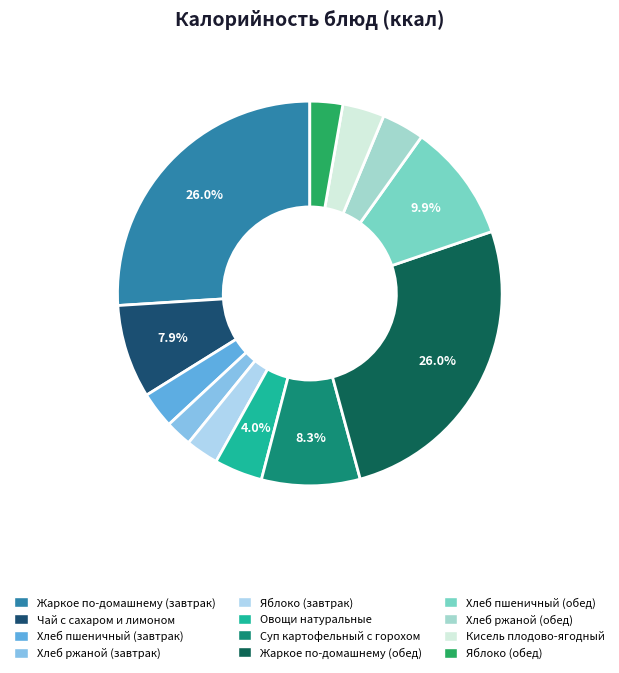

How many slices are in this pie chart?

12